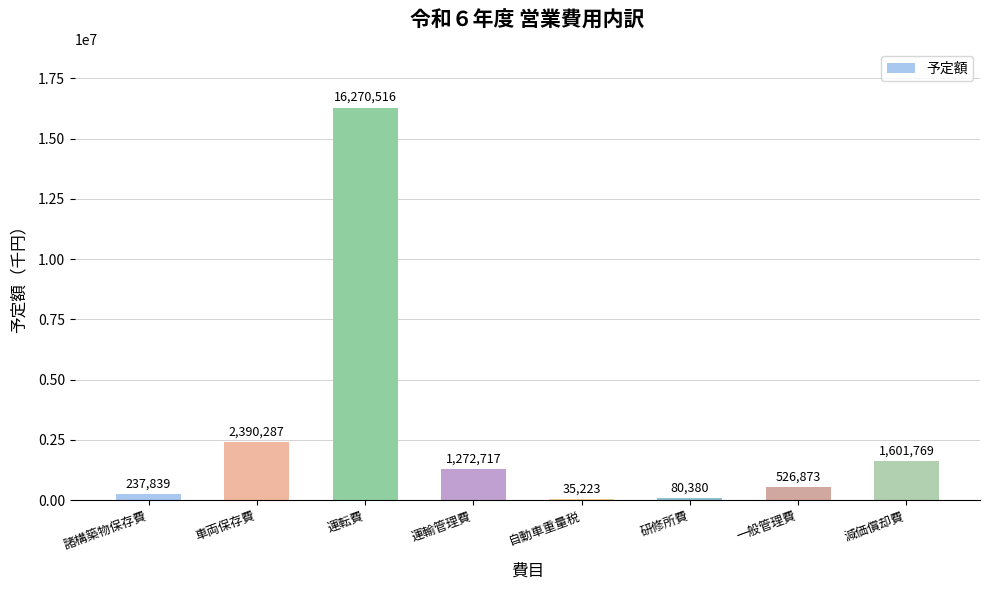

What is the ratio of the value at 運転費 to the value at 諸構築物保存費?

68.4